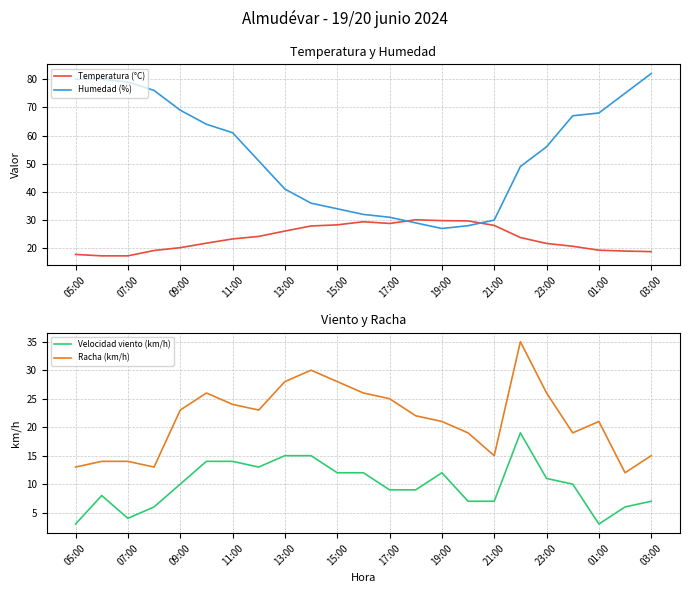

After their last crossing, which series has the higher values: Humedad (%) or Temperatura (°C)?

Humedad (%)